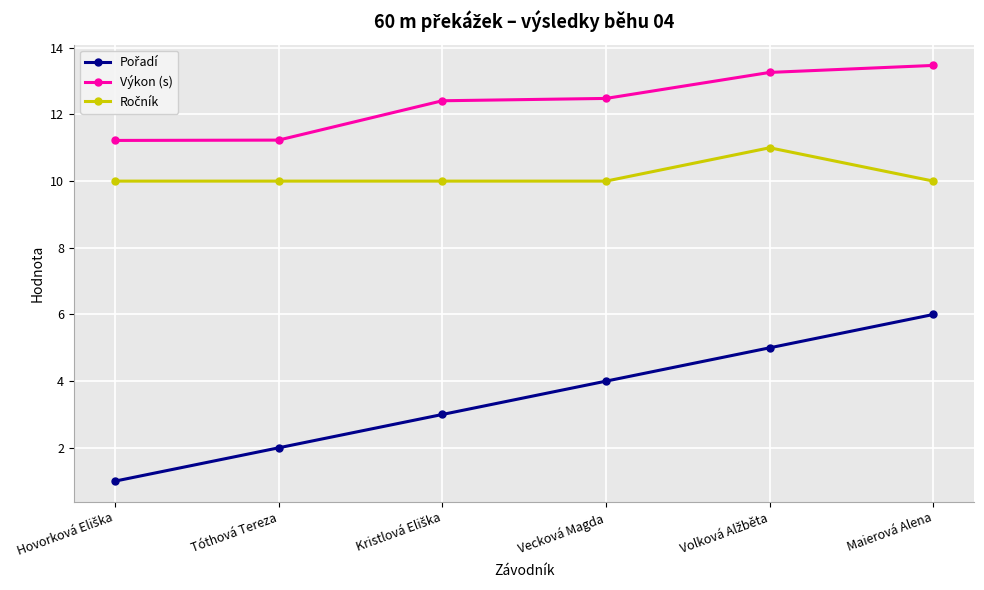

What position from the right is Tóthová Tereza?

5